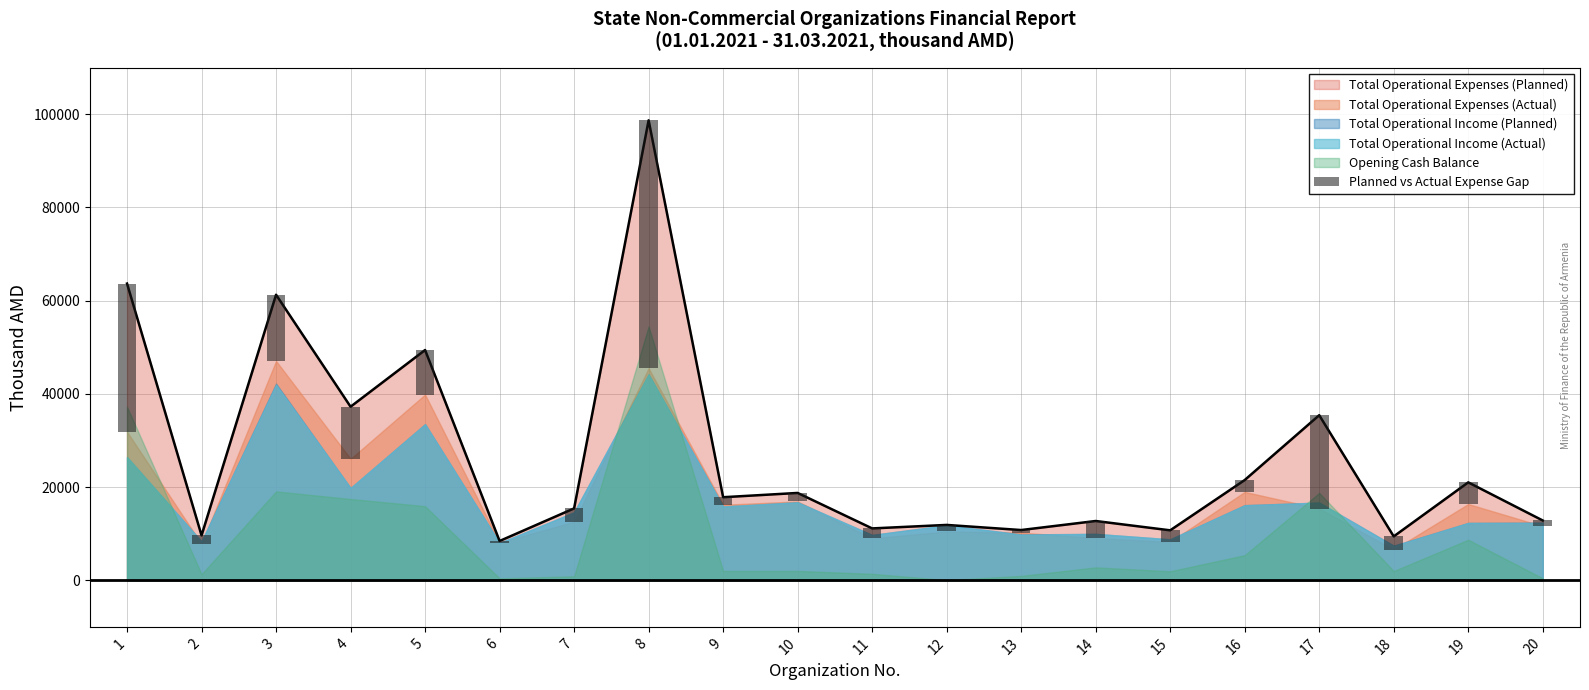

What is the value of the 1st bar from the left?

31790.5